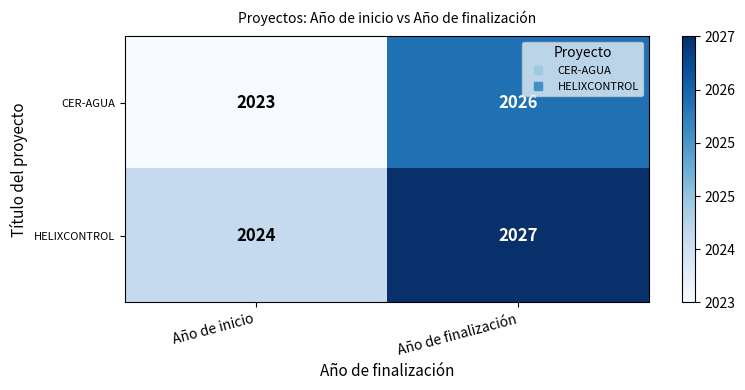

True or false: CER-AGUA has a value of 2941 at Año de inicio.

False